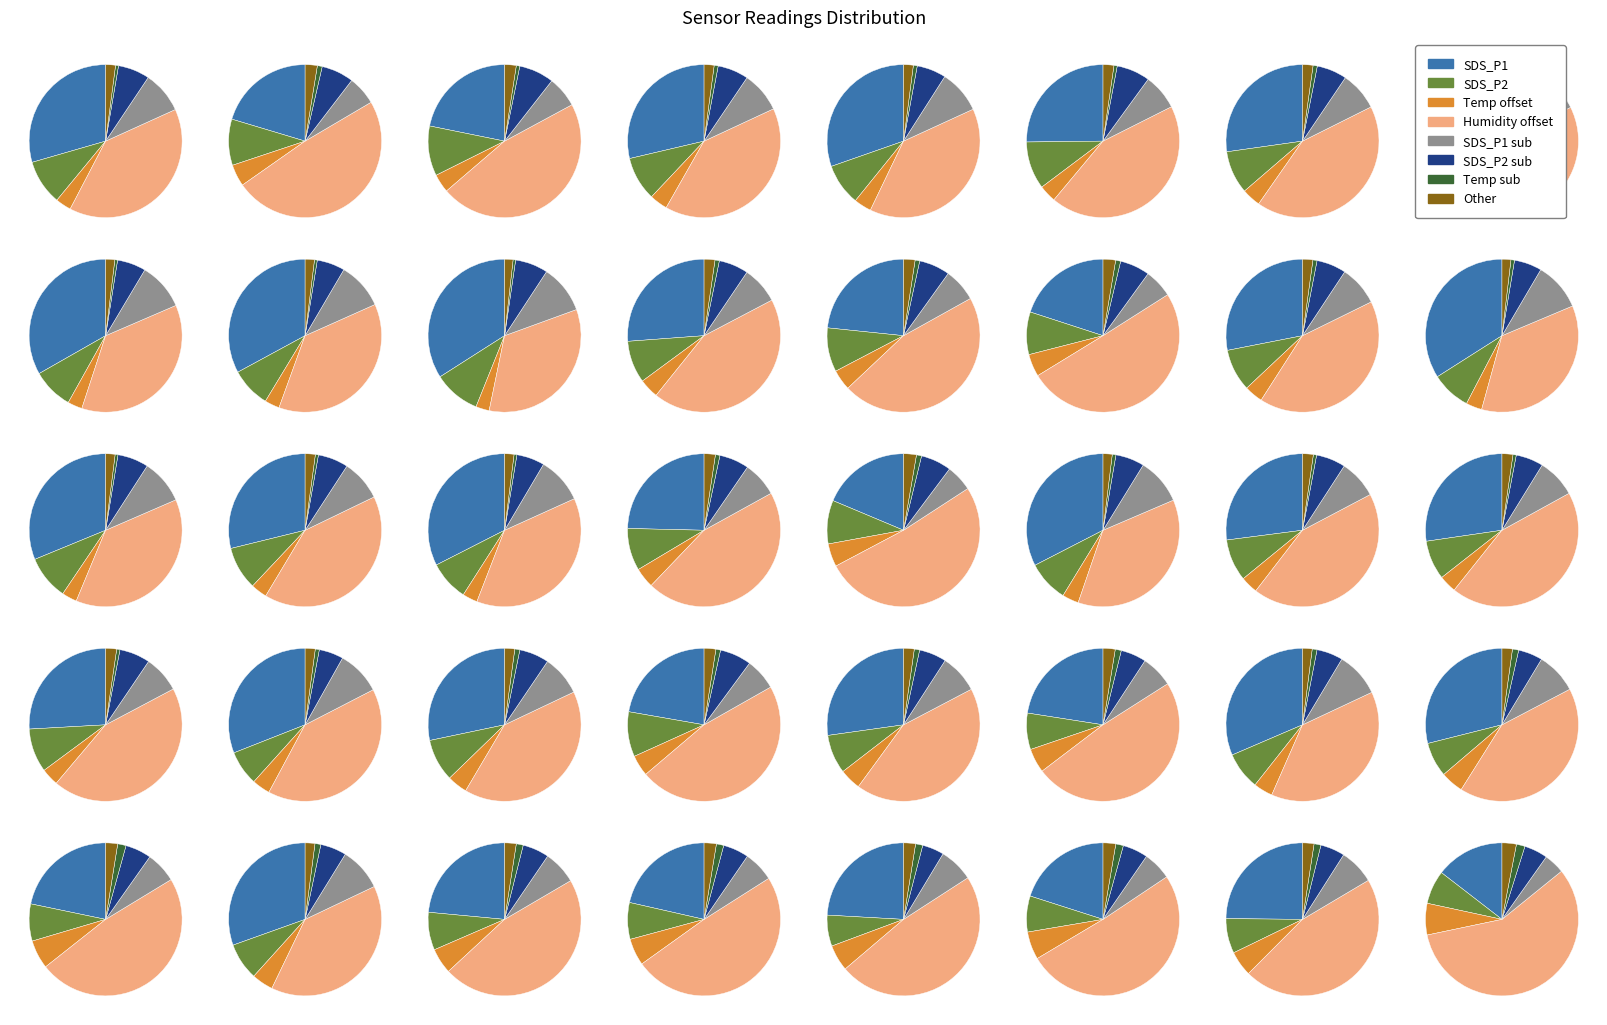

Which series changed the most between 27 and 27?

SDS_P1